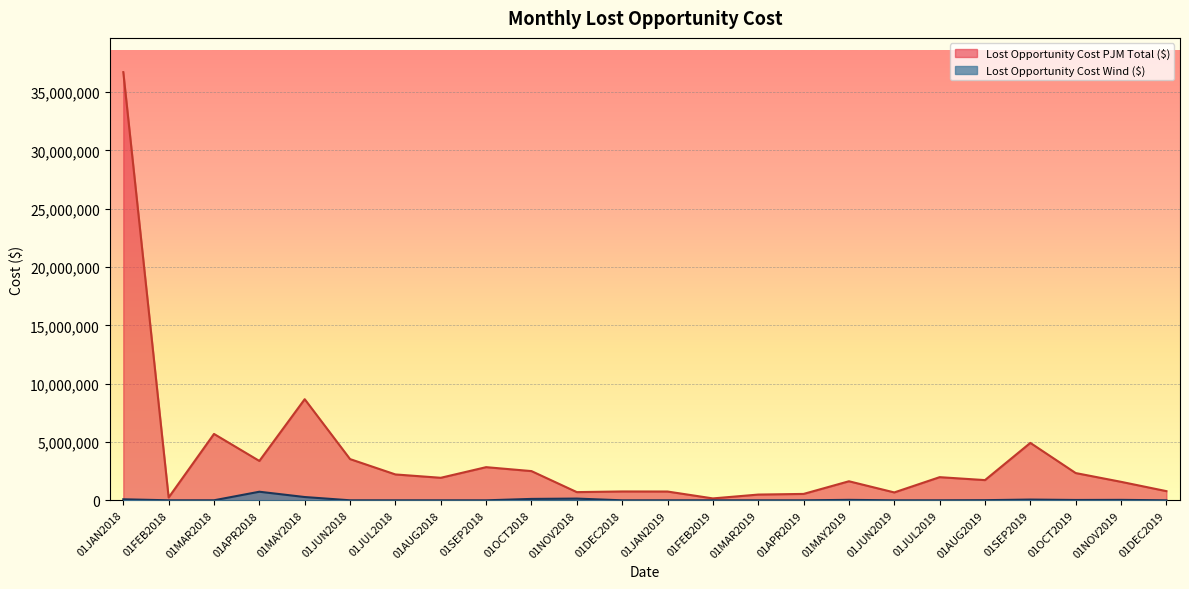

What is the average value of the Lost Opportunity Cost Wind ($) series?

65222